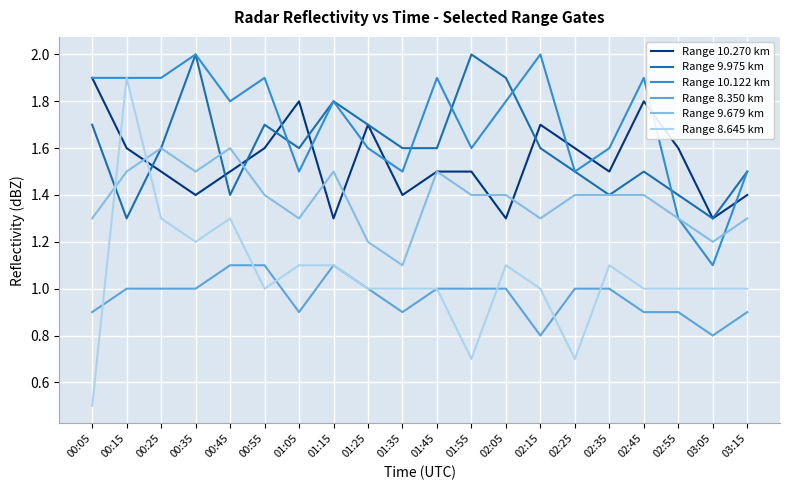

Does the chart display data point markers on the line(s)?

No